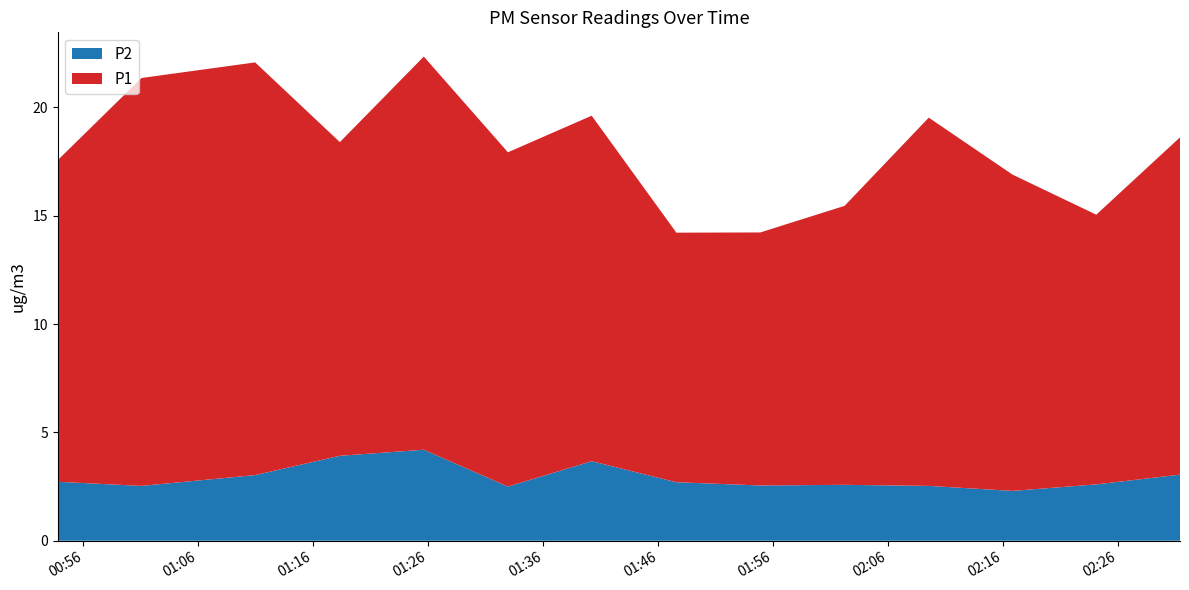

Reading right to left, transcribe all the data shown in this chart.

P2: 3.0	2.6	2.3	2.5	2.6	2.5	2.7	3.7	2.5	4.2	3.9	3.0	2.5	2.7
P1: 15.6	12.4	14.6	17.0	12.9	11.7	11.5	15.9	15.4	18.1	14.5	19.1	18.8	14.8